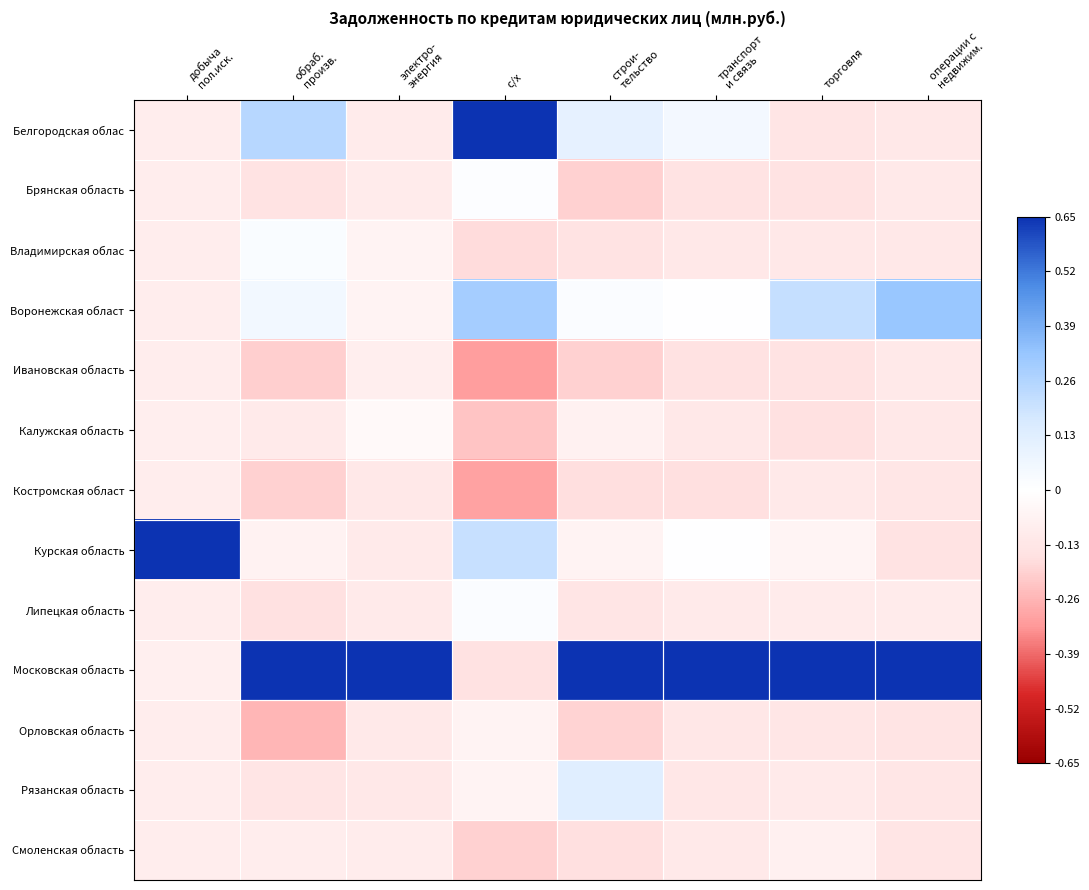

Which series has the largest total across all categories?

Московская область